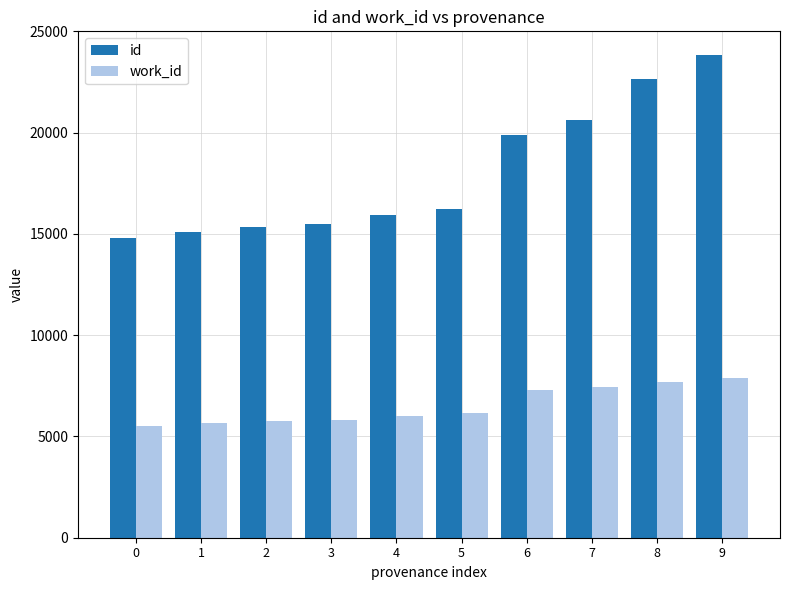

Which series has the largest total across all categories?

id